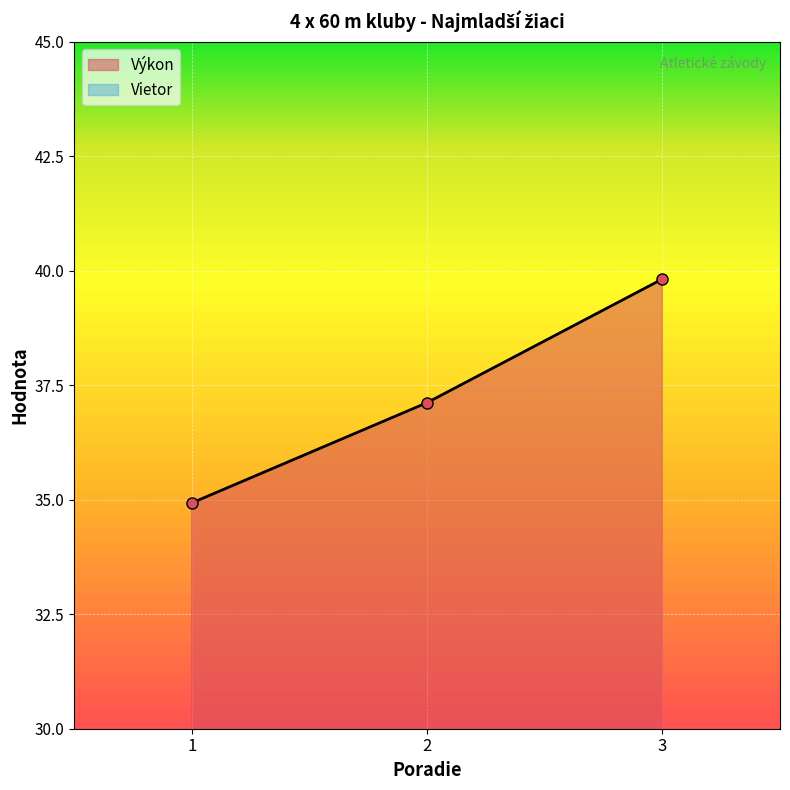

Approximately how many times larger is the value at 3 compared to 2?

1.1